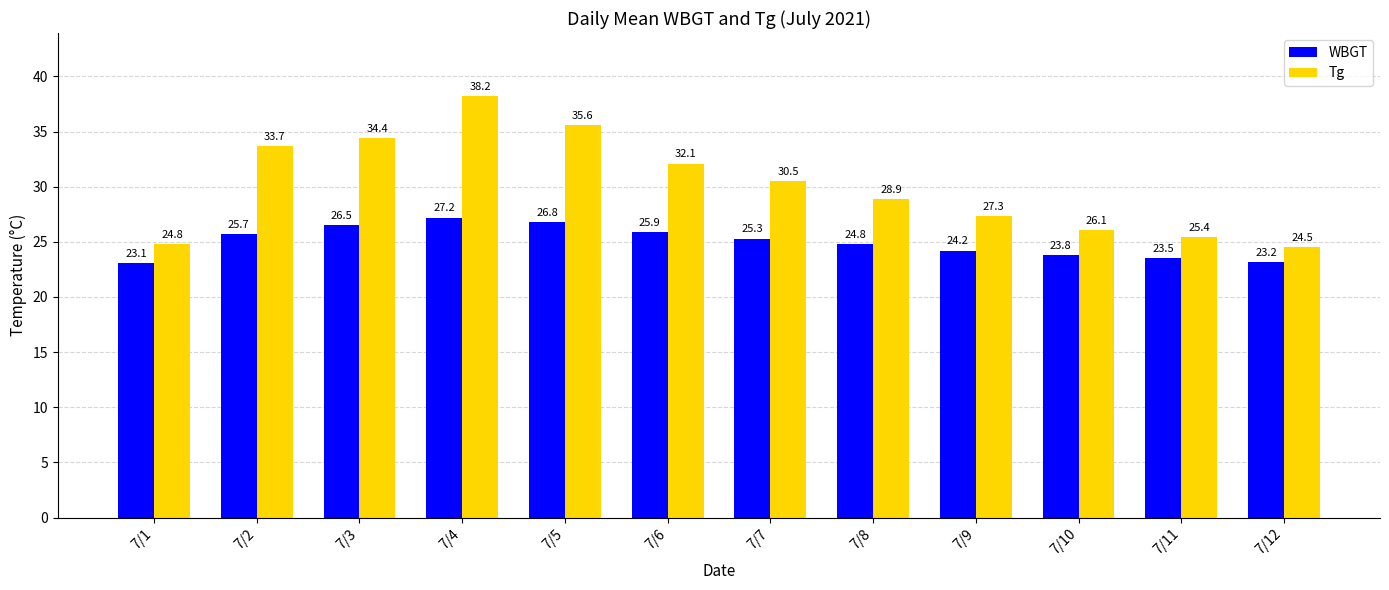

True or false: WBGT has a value of 25.7 at 7/2.

True